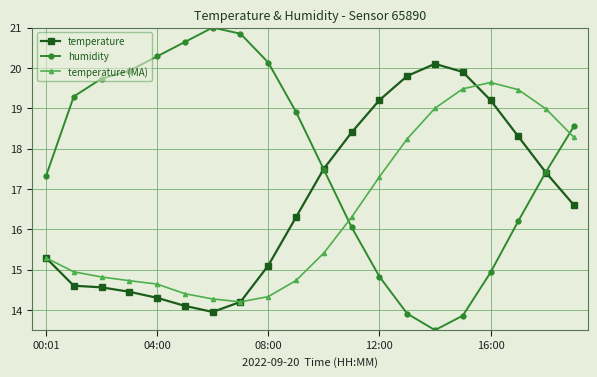

Does the chart have visible grid lines?

Yes